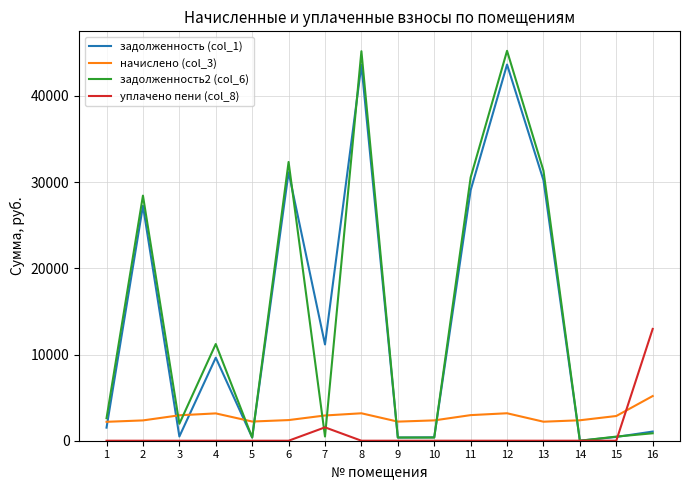

What is the average value of the начислено (col_3) series?

2798.0